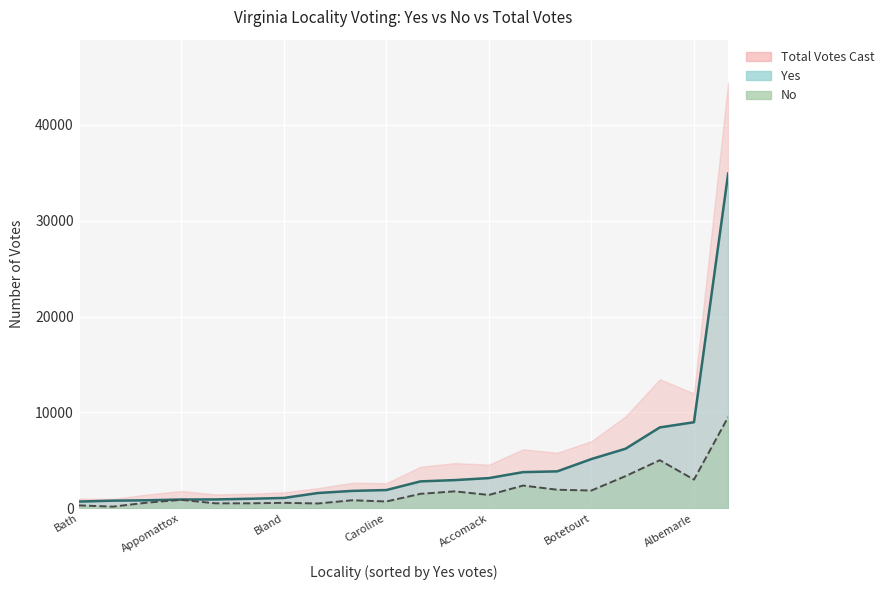

True or false: No and Total intersect in this chart.

False